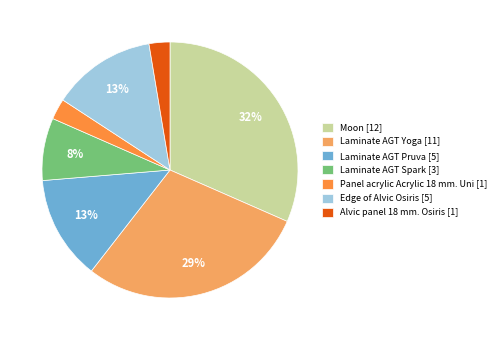

How many segments does this pie chart have?

7